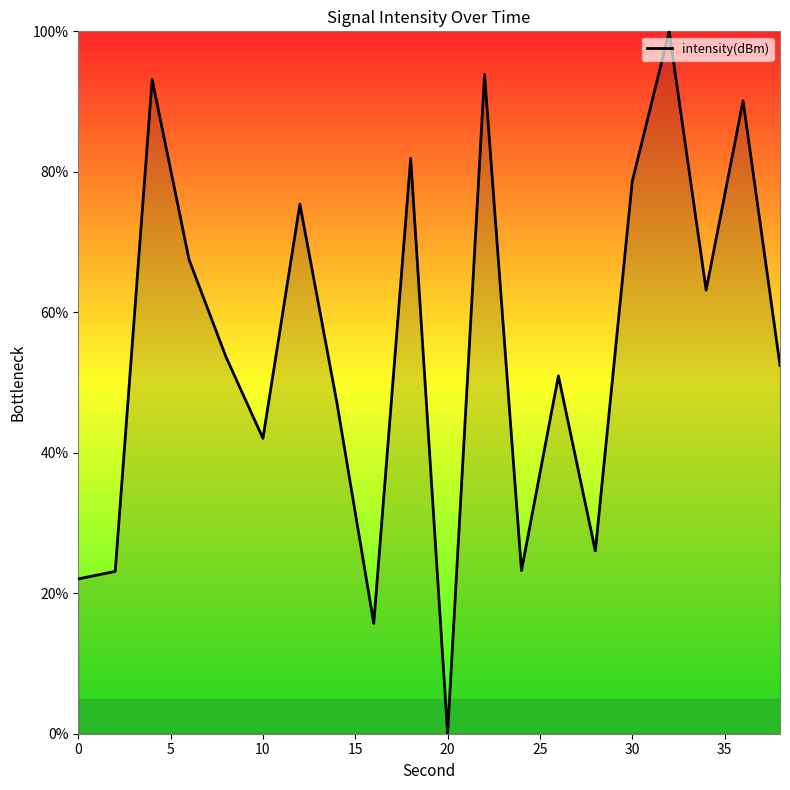

What is the average value?

55.0